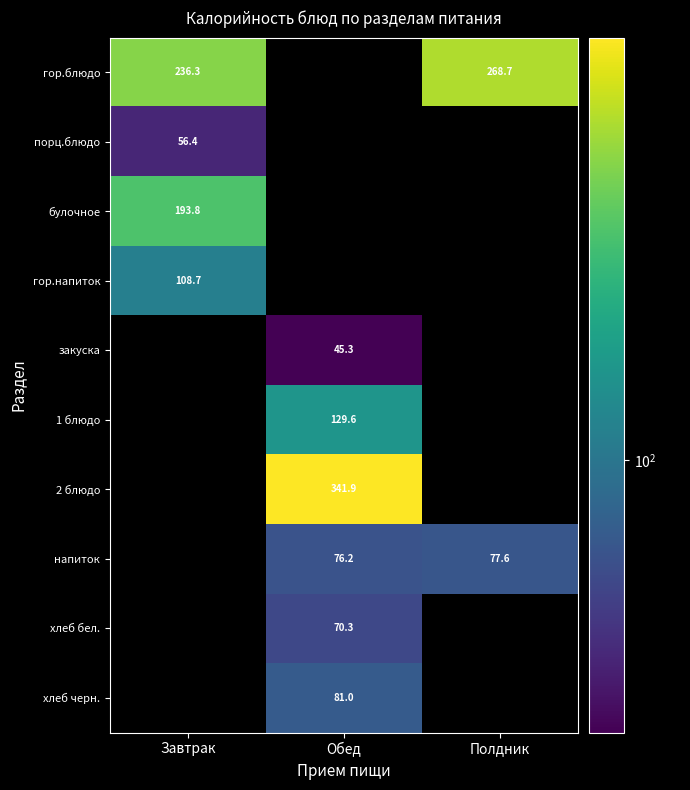

Which has a higher value, Завтрак or Обед?

Завтрак